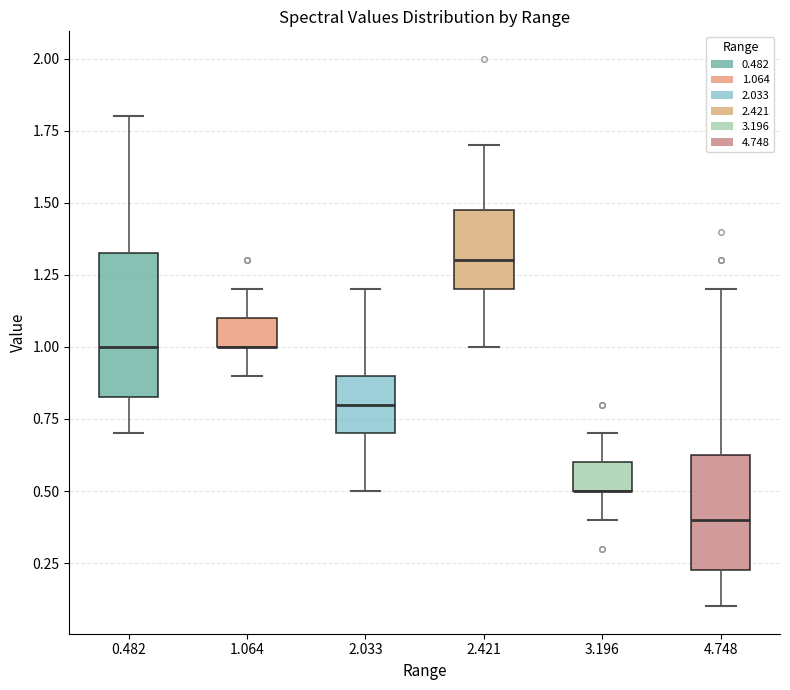

Reading left to right, transcribe this box plot: for each box, give where its median line is, the range the box spans, and where its two whiskers end, as read against the y-axis. The values are not printed on the chart, so give them approximately, as read against the axis.

0.482: median 1.00, box 0.85 to 1.35, whiskers 0.70 to 1.80
1.064: median 1.00 (drawn on the box's lower edge), box 1.00 to 1.10, whiskers 0.90 to 1.20
2.033: median 0.80, box 0.70 to 0.90, whiskers 0.50 to 1.20
2.421: median 1.30, box 1.20 to 1.50, whiskers 1.00 to 1.70
3.196: median 0.50 (drawn on the box's lower edge), box 0.50 to 0.60, whiskers 0.40 to 0.70
4.748: median 0.40, box 0.25 to 0.65, whiskers 0.10 to 1.20